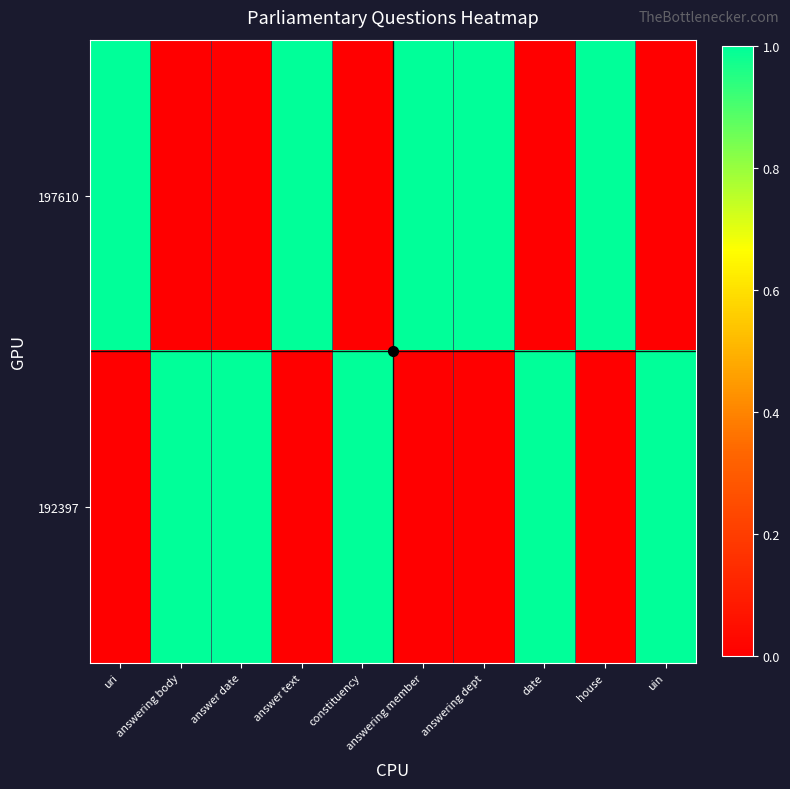

What is the difference between the highest and lowest values at house?

1